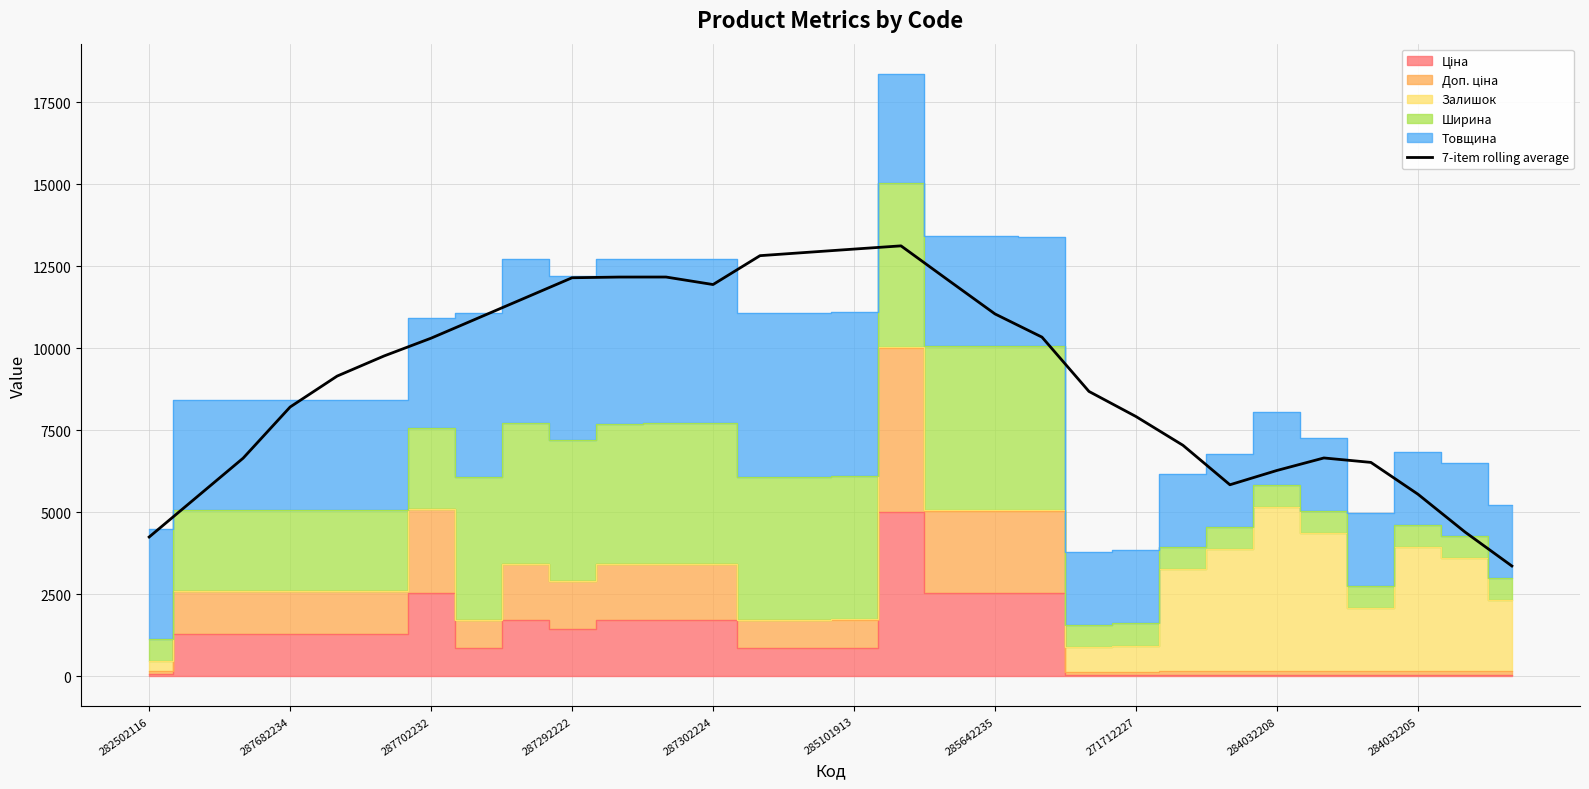

How many interior local peaks (higher than both neighbors) does the data have?

3